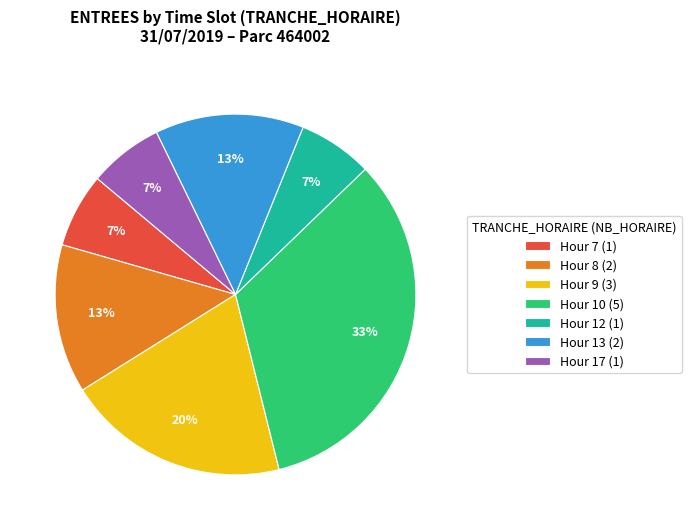

Does any single category account for the majority?

No